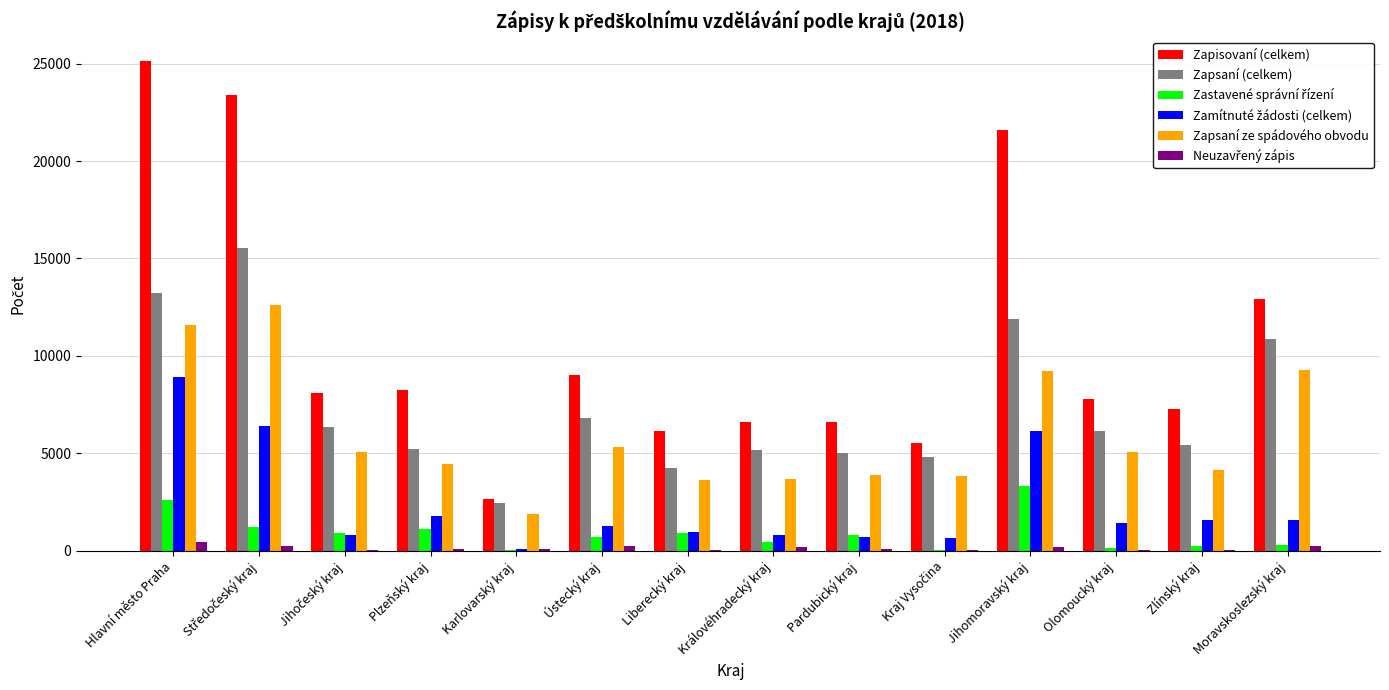

Between Karlovarský kraj and Pardubický kraj, which series saw the biggest shift?

Zapisovaní (celkem)